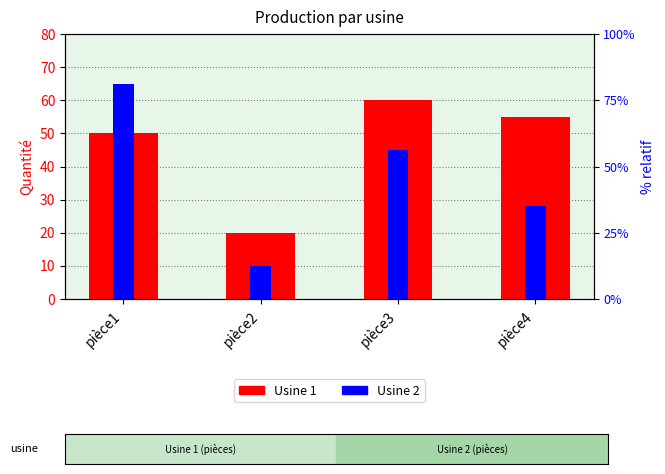

The value of Usine 1 at pièce2 is 20. True or false?

True